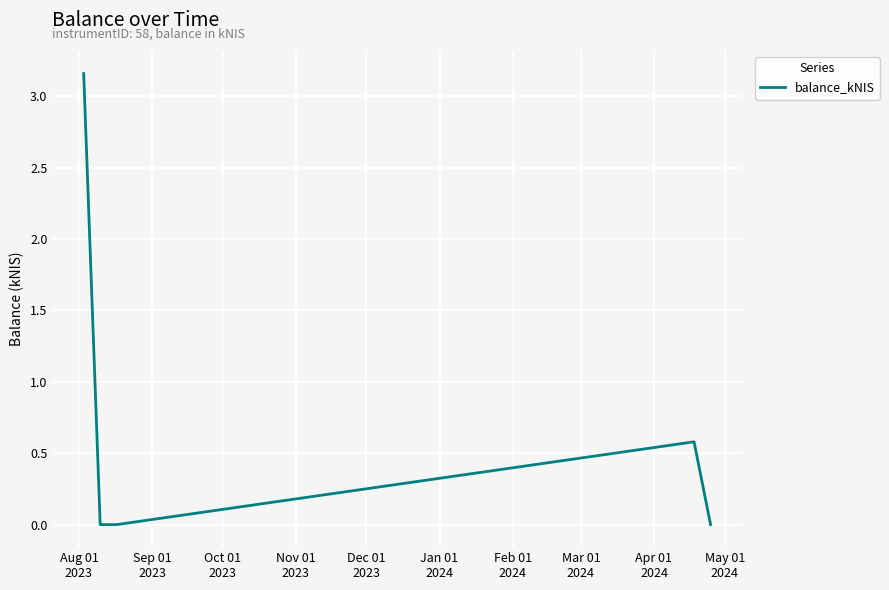

What is the difference between the second highest and second lowest values?

0.6